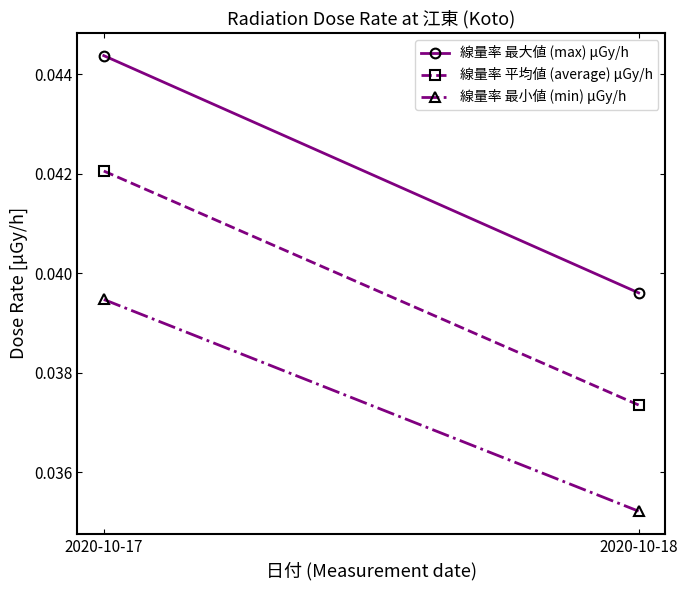

Which series changed the most between 2020-10-17 and 2020-10-18?

線量率 最大値 (max) μGy/h